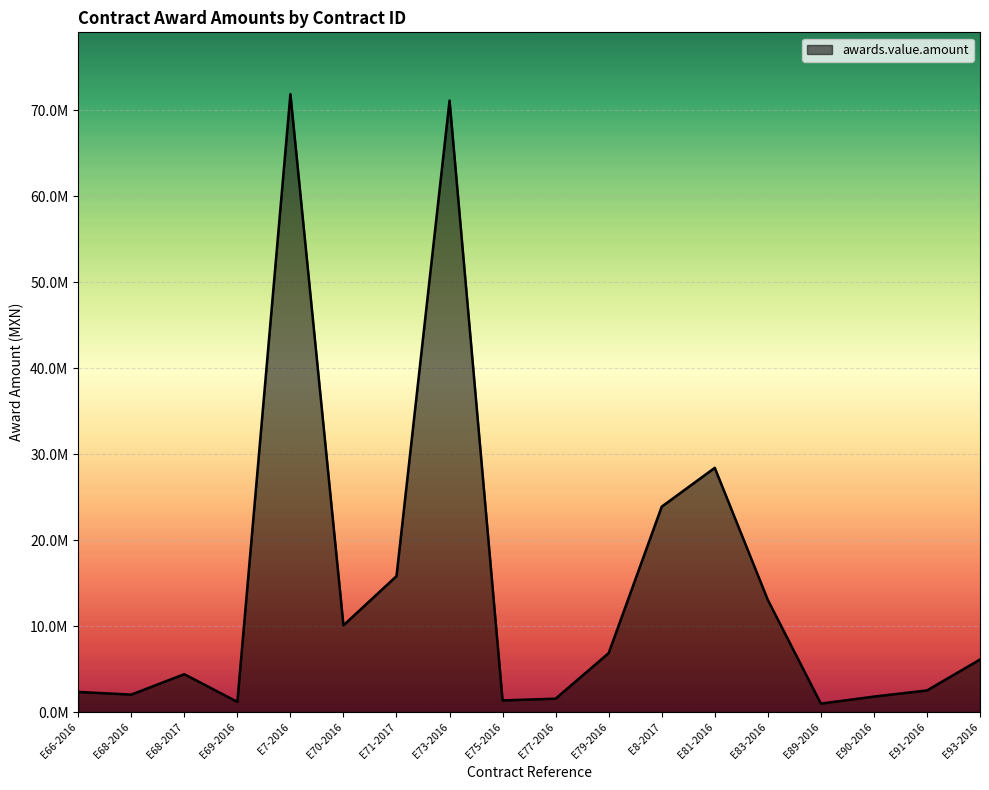

What is the sum of all values?

265220091.7